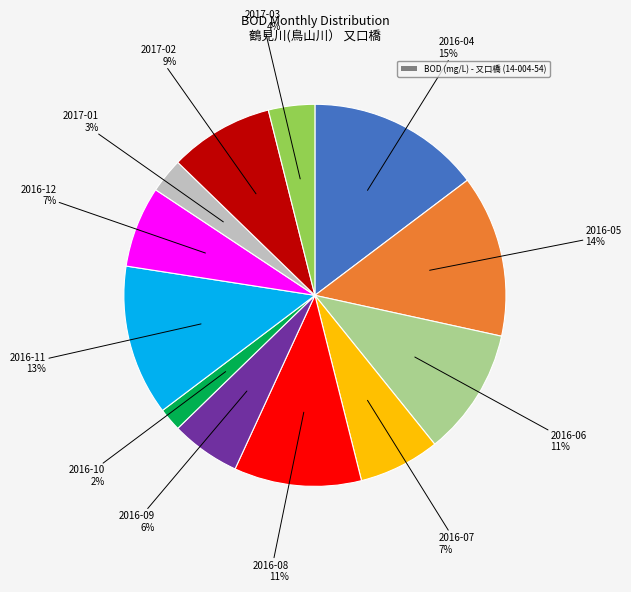

Is there any slice that represents more than half of the pie?

No